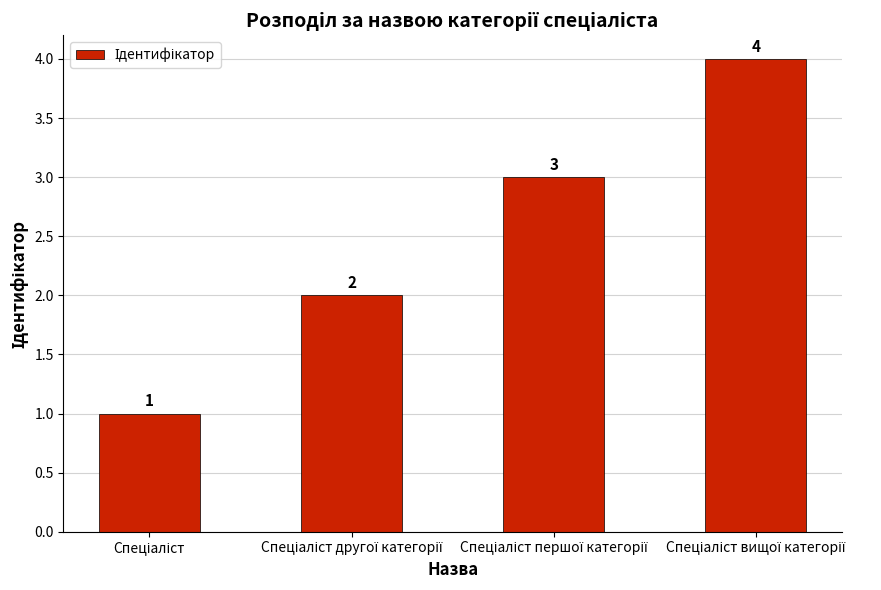

Count the values in the range 2 to 4.

3